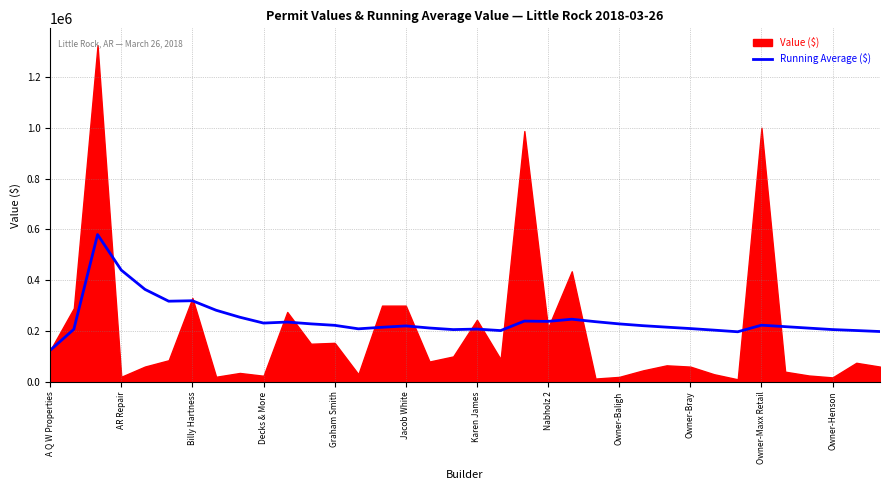

Which category has the lowest value in the Running Average ($) series?

A Q W Properties